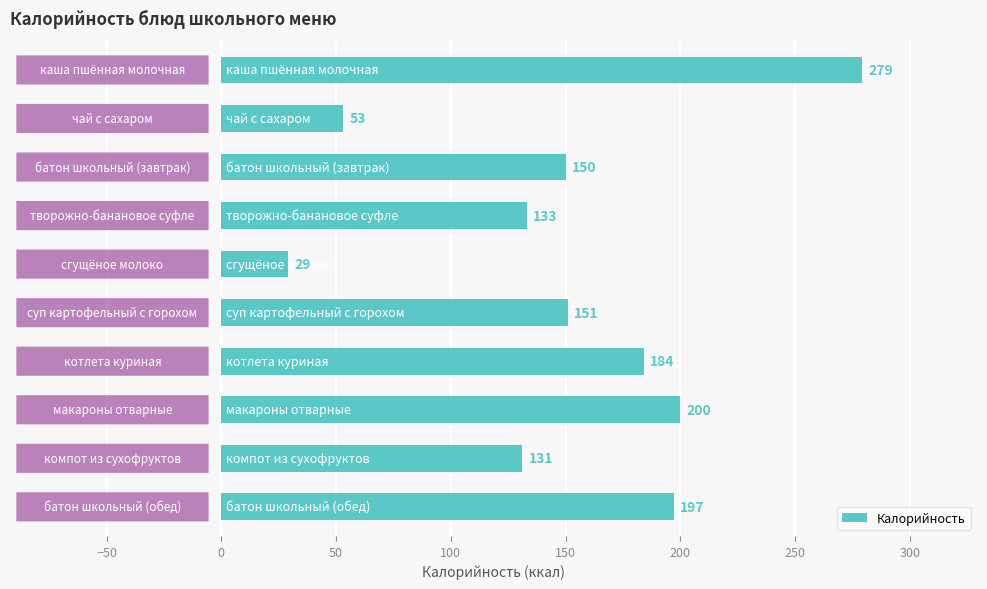

What is the difference between the maximum and second lowest values?

226